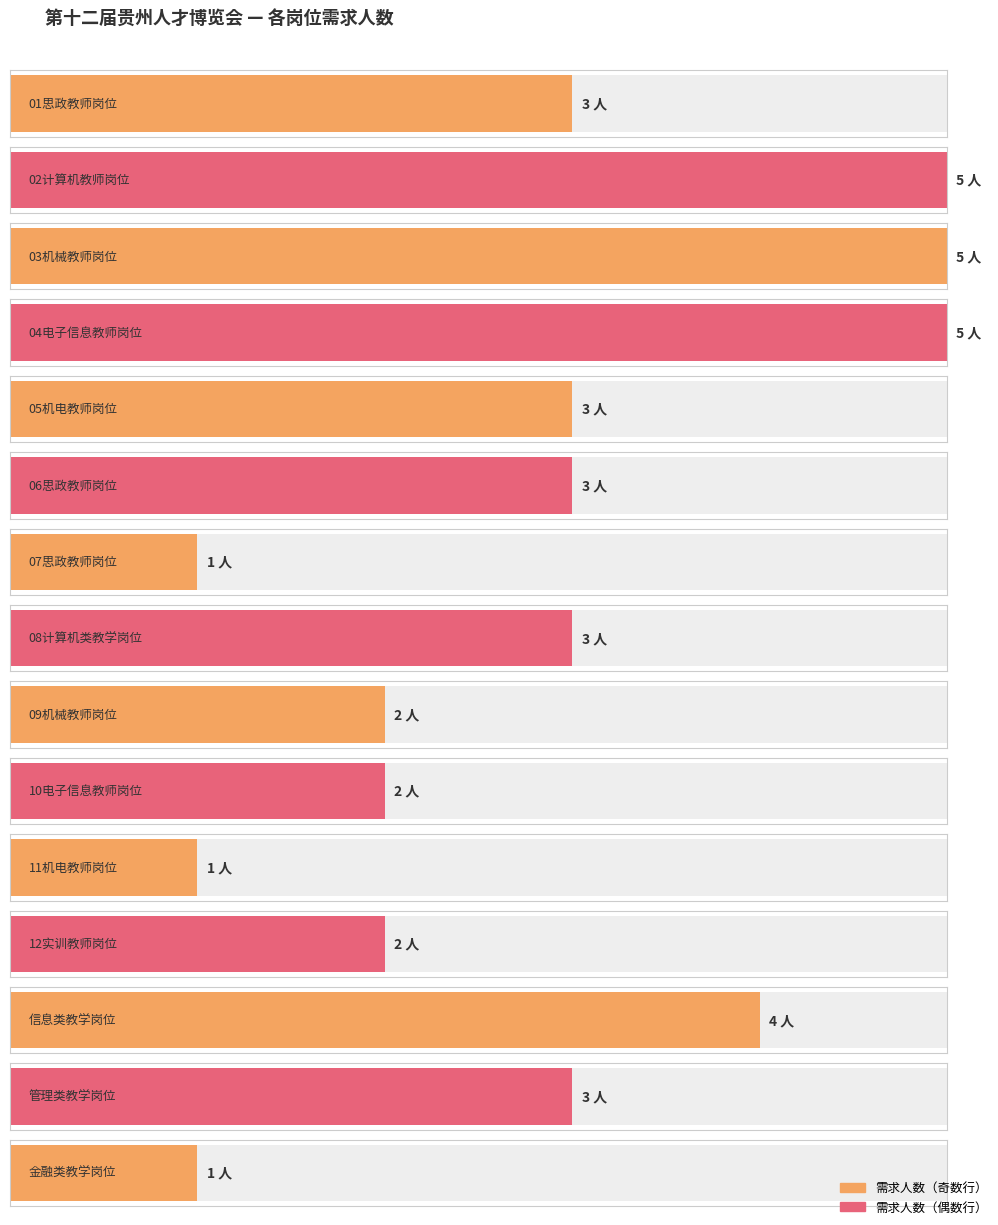

Where is the data nearest to the value 3?

01思政教师岗位